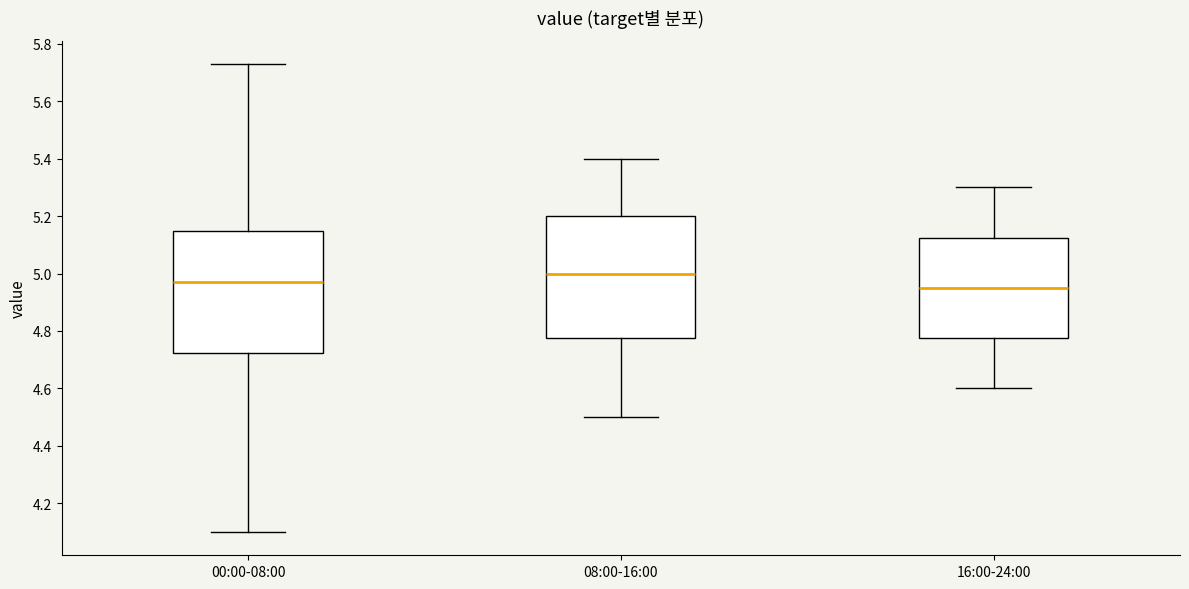

Reading left to right, read every box against the y-axis: the position of its median line, the range the box covers, and the ends of its whiskers. The values are not printed on the chart, so give them approximately, as read against the axis.

00:00-08:00: median 4.98, box 4.72 to 5.14, whiskers 4.10 to 5.74
08:00-16:00: median 5.00, box 4.78 to 5.20, whiskers 4.50 to 5.40
16:00-24:00: median 4.96, box 4.78 to 5.12, whiskers 4.60 to 5.30